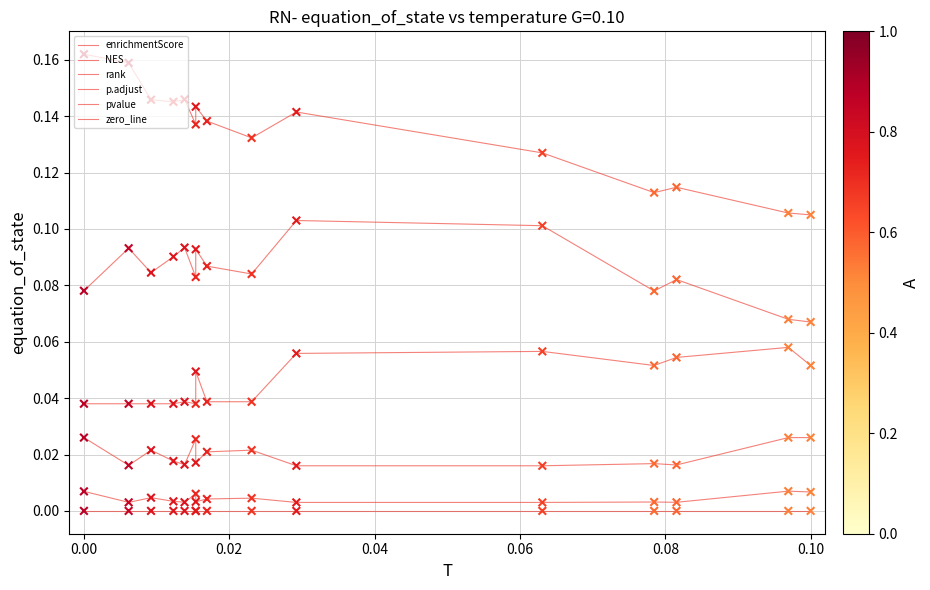

Which series has the largest total across all categories?

enrichmentScore